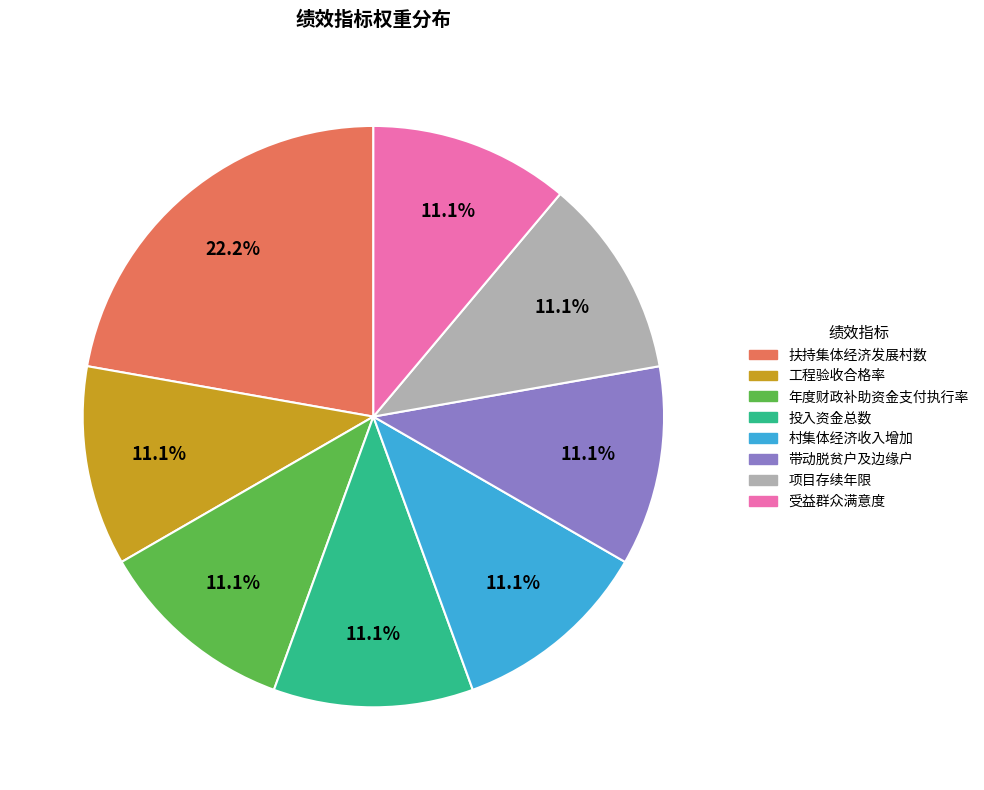

Approximately how many times larger is the value at 工程验收合格率 compared to 投入资金总数?

1.0